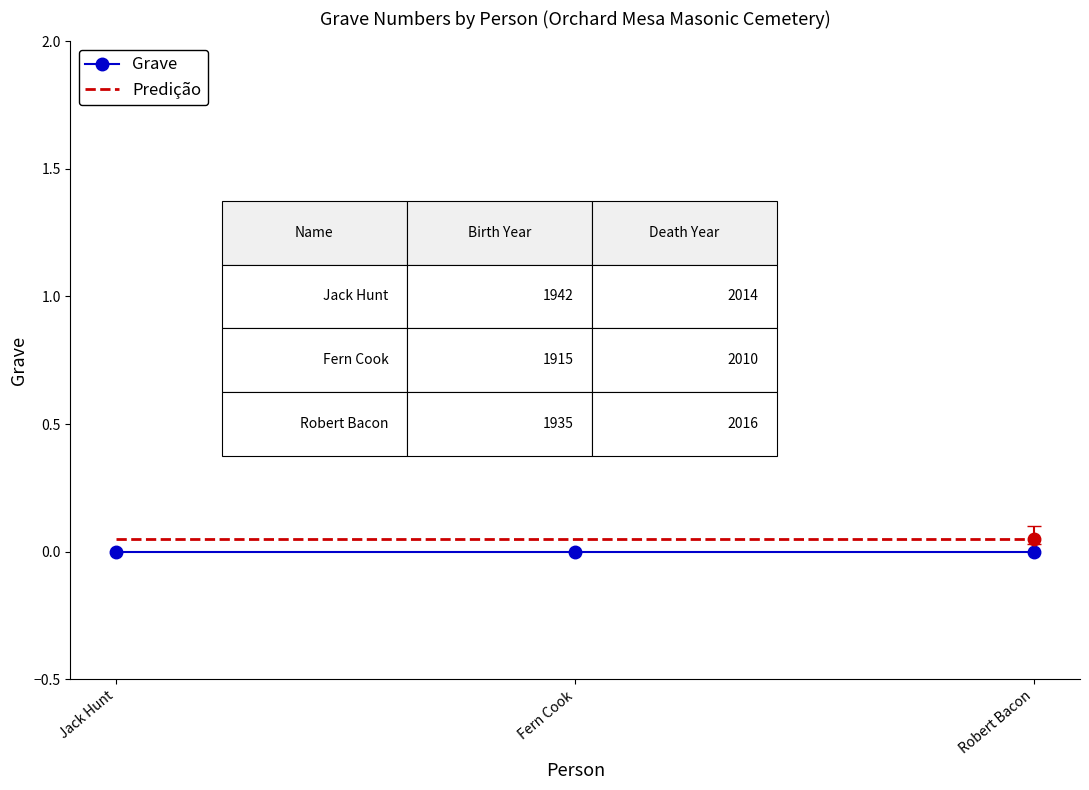

Which series has the largest total across all categories?

Predição